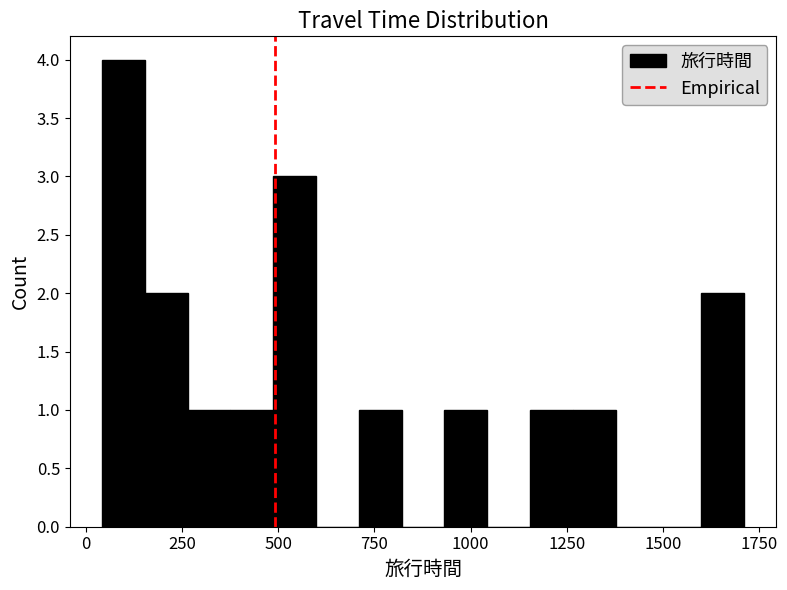

Around what value on the x-axis is the tallest bar? Give the approximate position of its centre, as read against the axis.

100